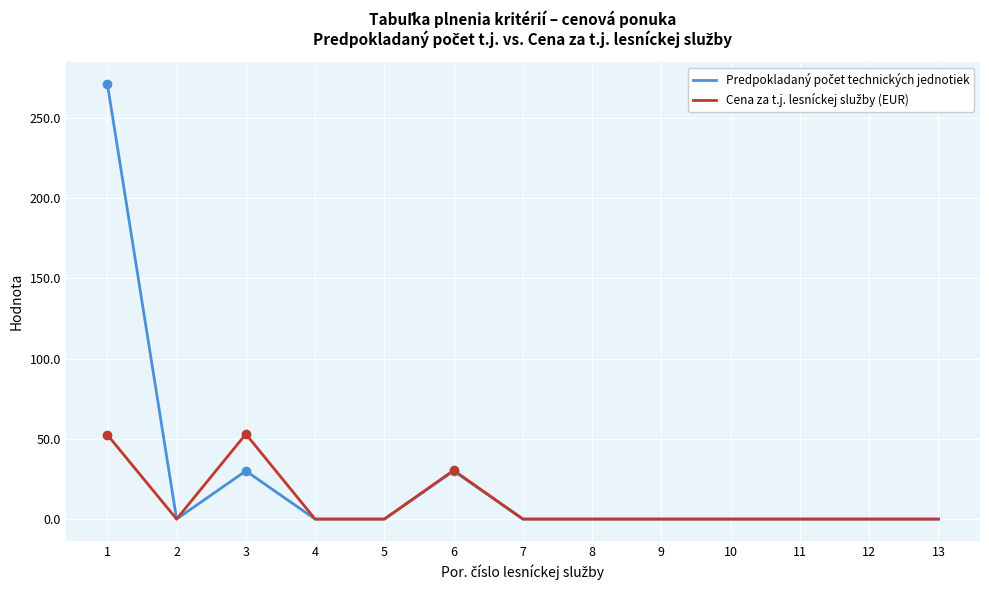

At which category does Predpokladaný počet technických jednotiek reach its first local peak?

3